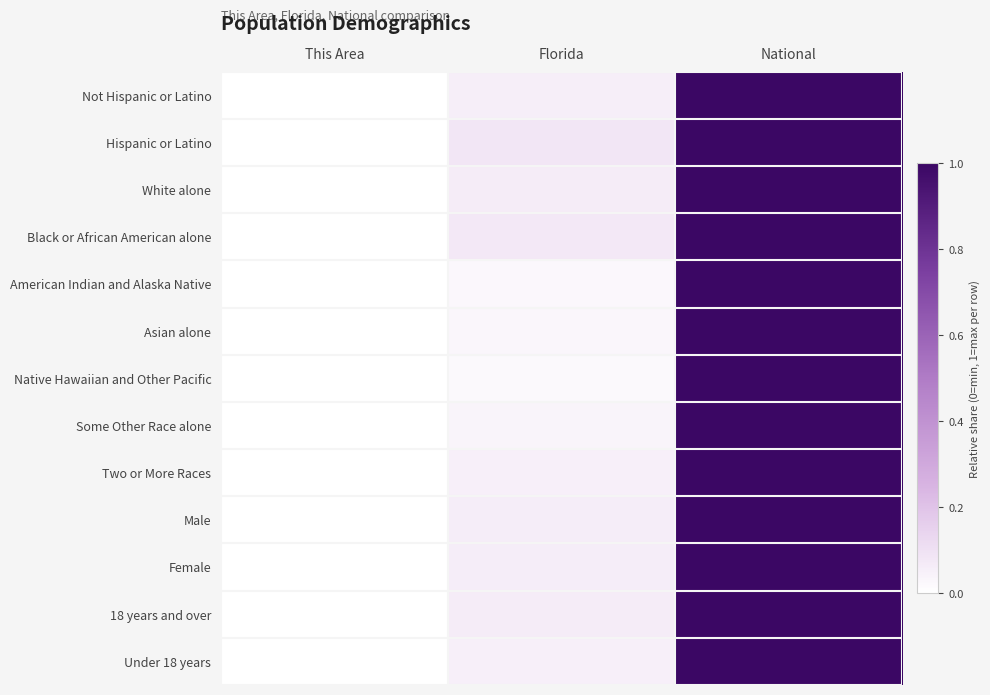

How many data points does each series have?

3